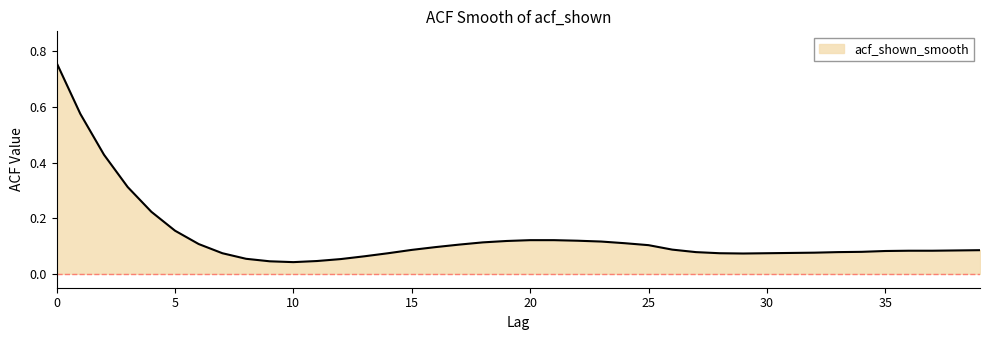

What is the difference between the maximum and minimum values?

0.7